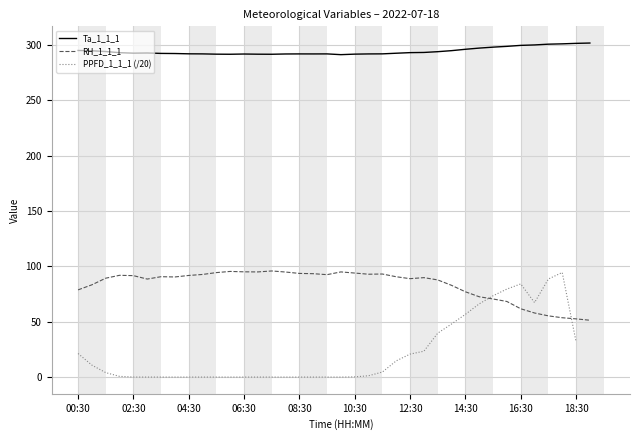

The value of RH_1_1_1 at 10:30 is 57.7. True or false?

False